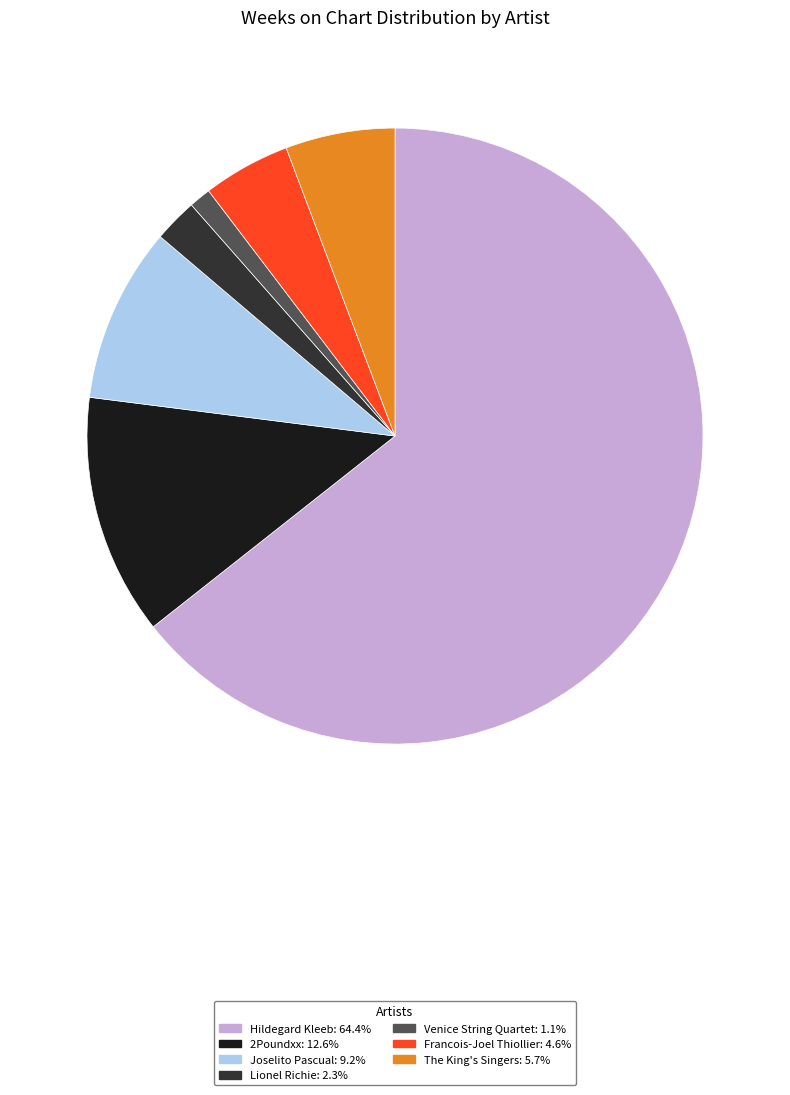

How many slices are in this pie chart?

7